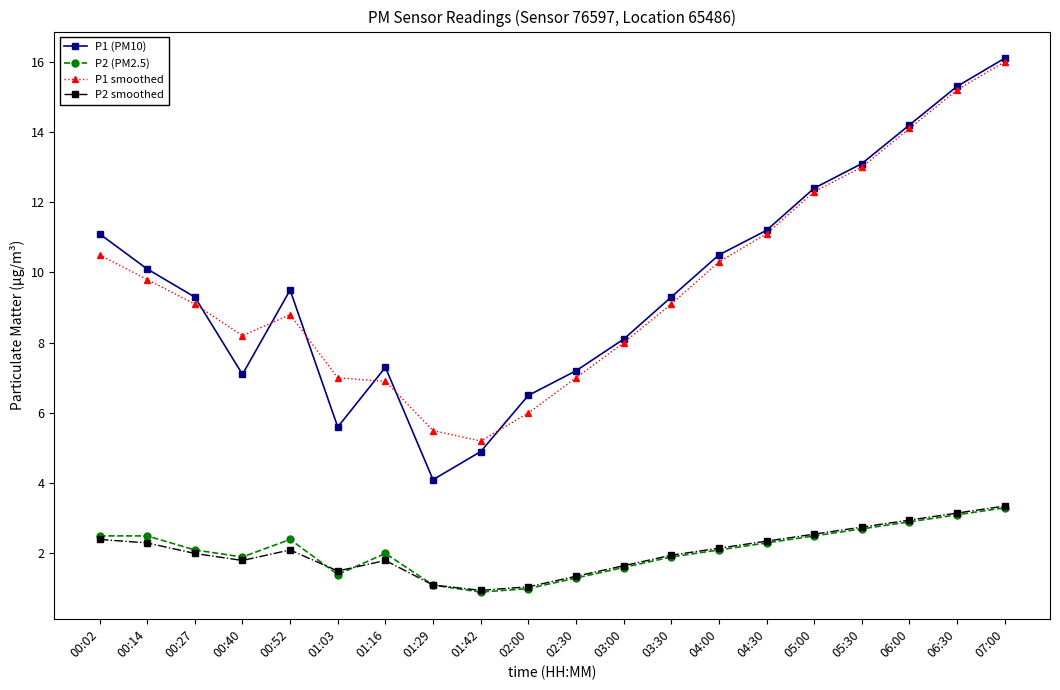

Is it true that P2 smoothed equals 1.1 at 02:00?

True